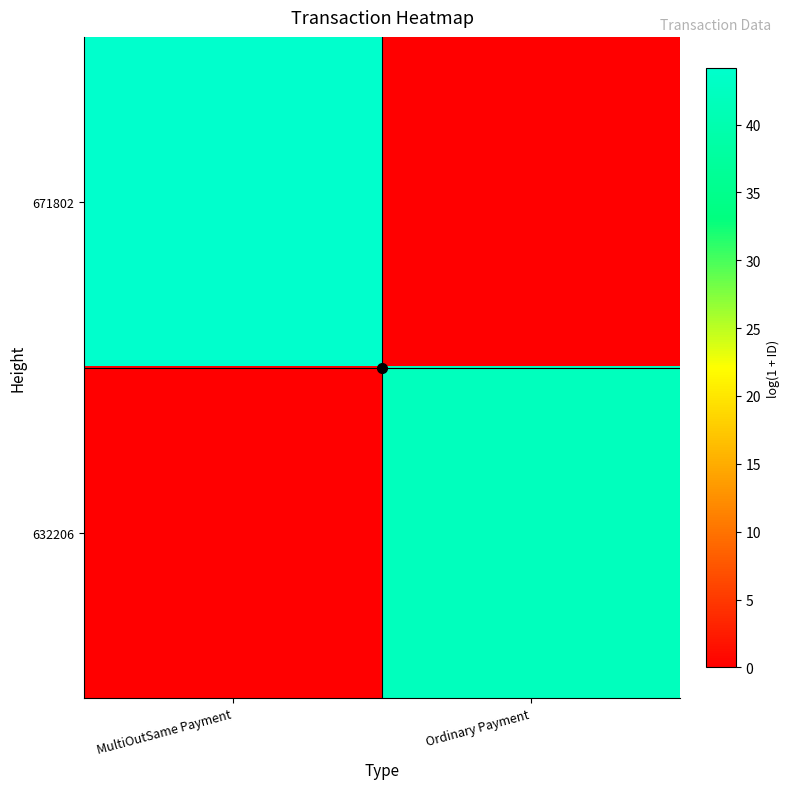

Which has a higher value, MultiOutSame Payment or Ordinary Payment?

MultiOutSame Payment